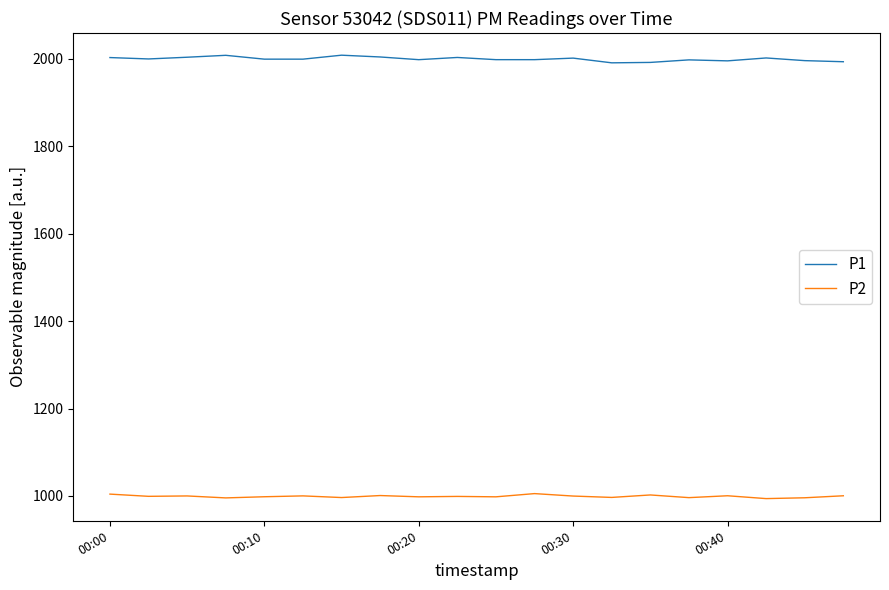

What is the greatest value displayed?

2007.8